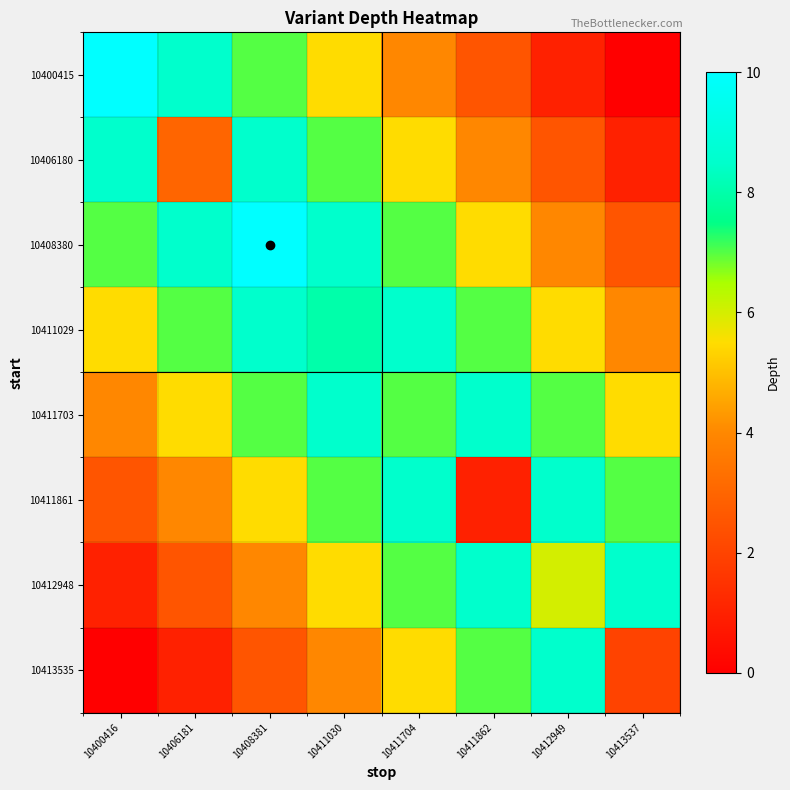

Between 10413537 and 10412949, which is larger?

10412949